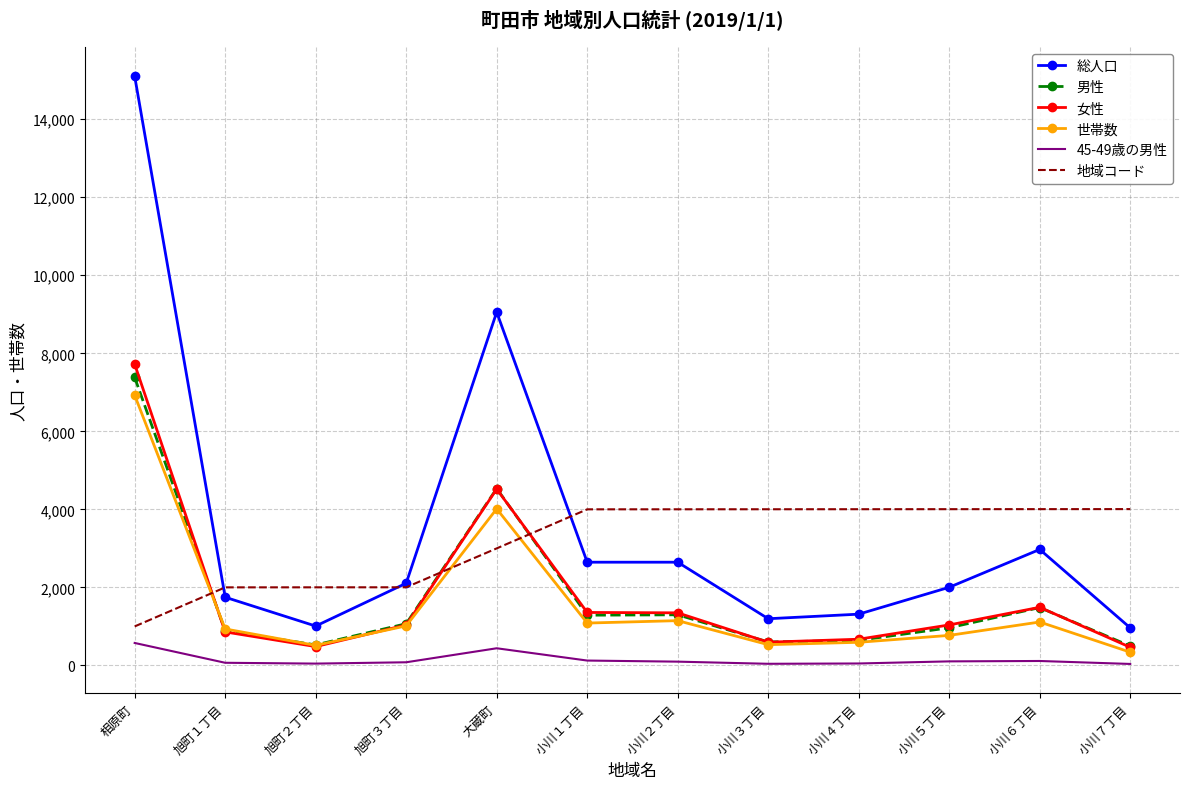

What is the minimum value for 世帯数?

340